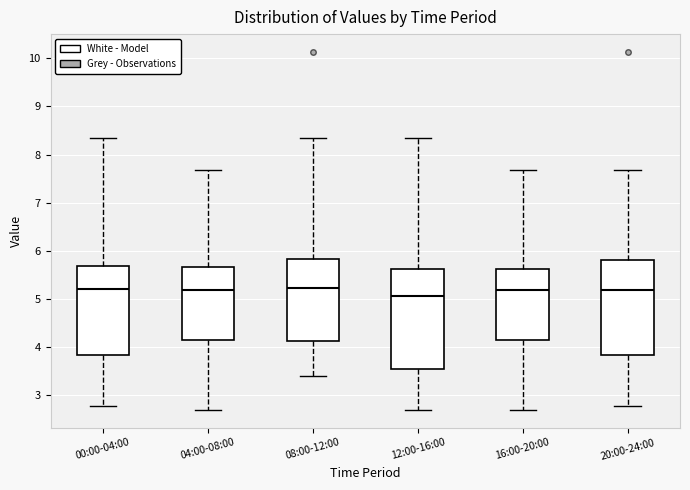

Reading left to right, read every box against the y-axis: the position of its median line, the range the box covers, and the ends of its whiskers. The values are not printed on the chart, so give them approximately, as read against the axis.

00:00-04:00: median 5.2, box 3.8 to 5.7, whiskers 2.8 to 8.4
04:00-08:00: median 5.2, box 4.2 to 5.7, whiskers 2.7 to 7.7
08:00-12:00: median 5.2, box 4.1 to 5.8, whiskers 3.4 to 8.4
12:00-16:00: median 5.1, box 3.6 to 5.6, whiskers 2.7 to 8.4
16:00-20:00: median 5.2, box 4.2 to 5.6, whiskers 2.7 to 7.7
20:00-24:00: median 5.2, box 3.8 to 5.8, whiskers 2.8 to 7.7